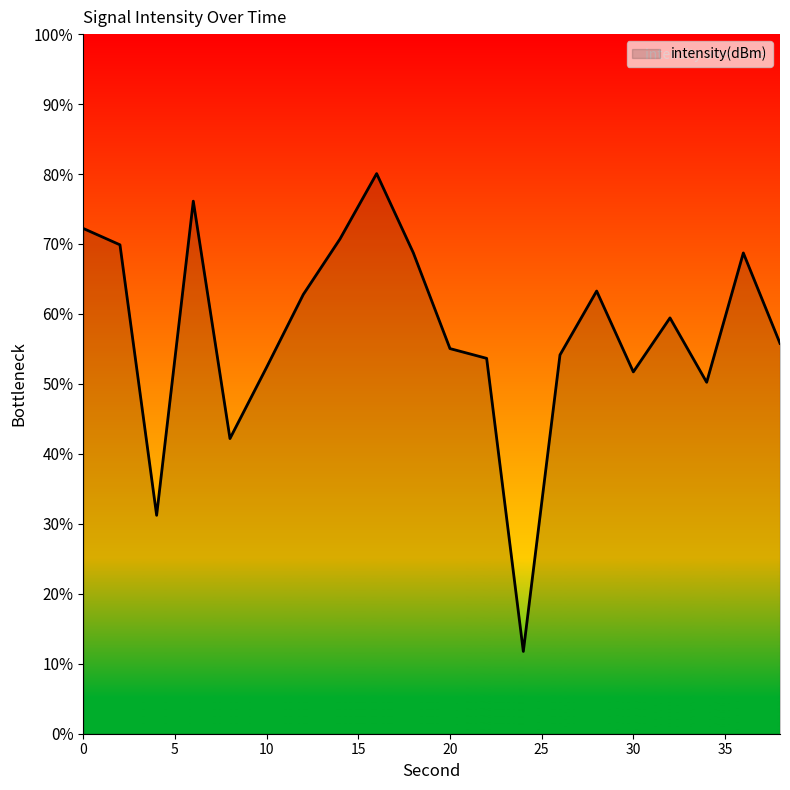

What is the minimum value shown in the chart?

11.8